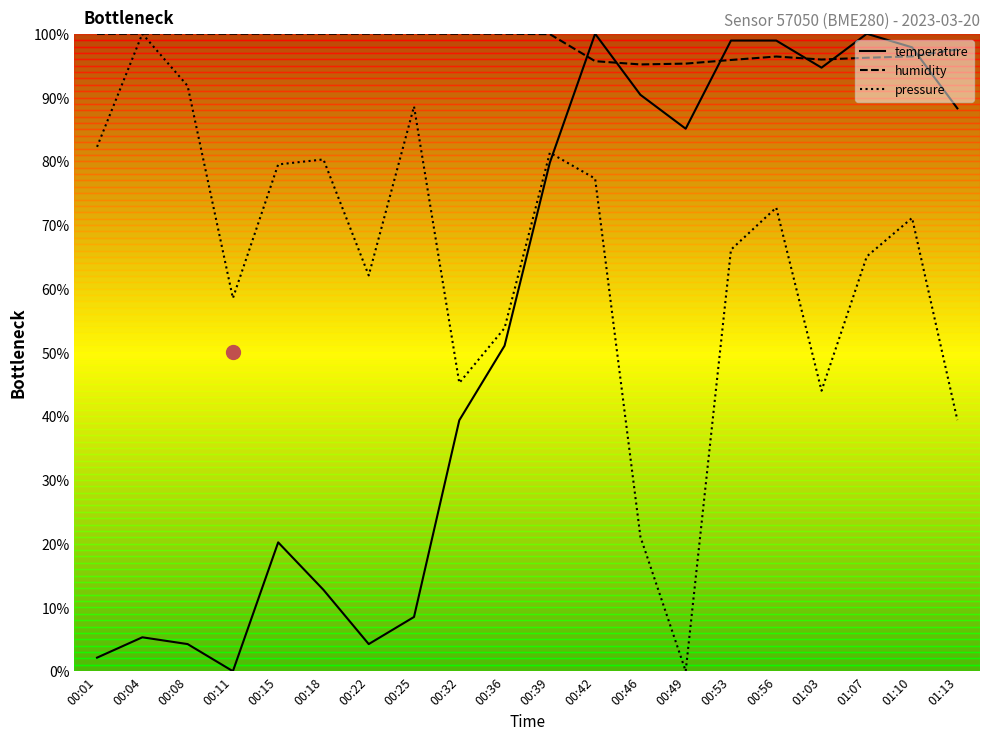

At which category does temperature reach its first local peak?

00:04